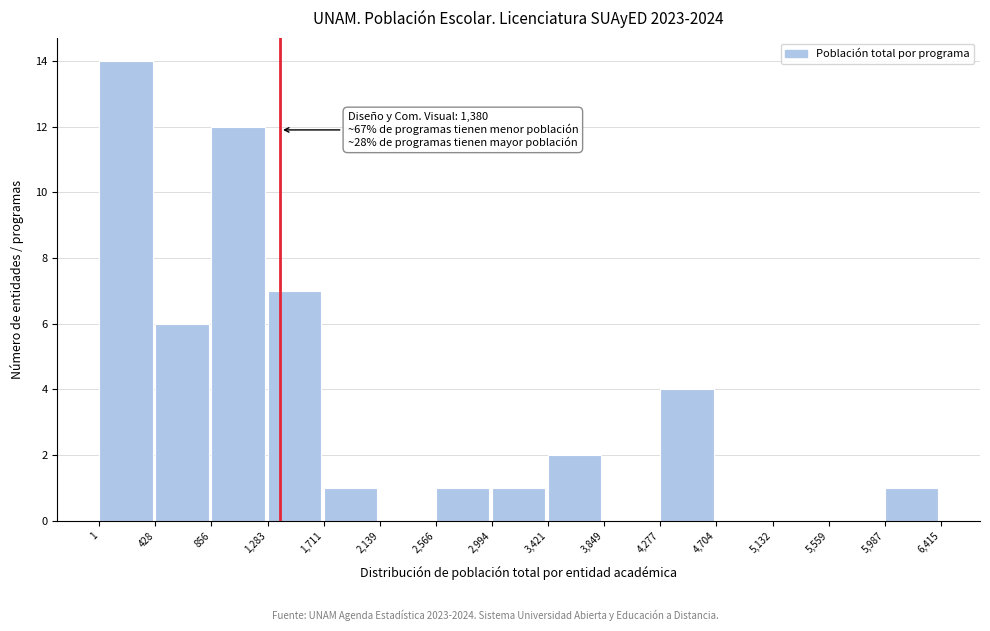

Over which range of the x-axis is the bar tallest?

1 to 428